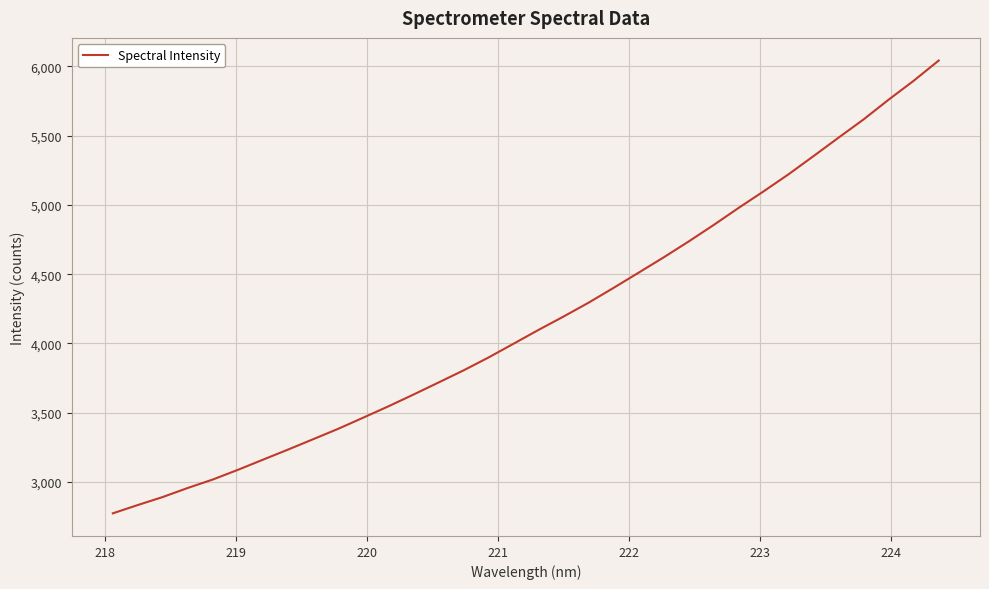

Does the chart display data point markers on the line(s)?

No